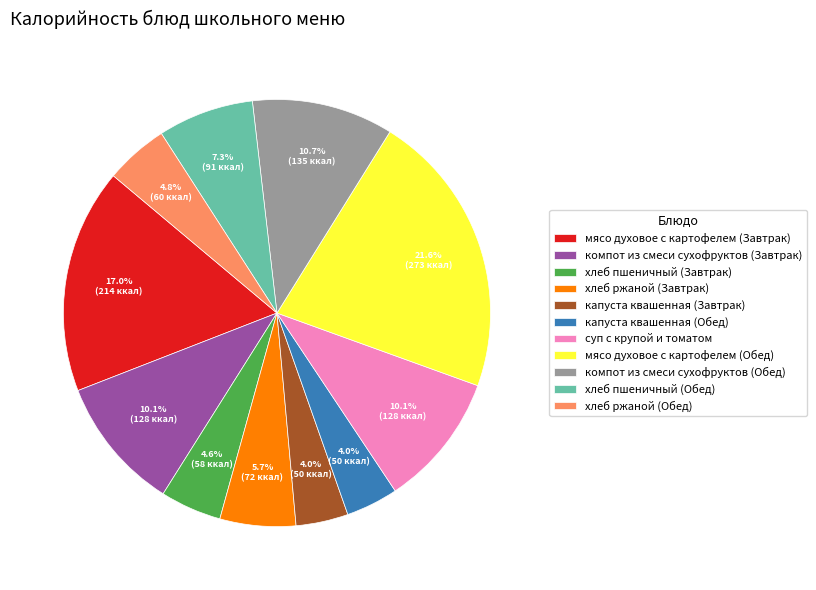

How many slices are in this pie chart?

11